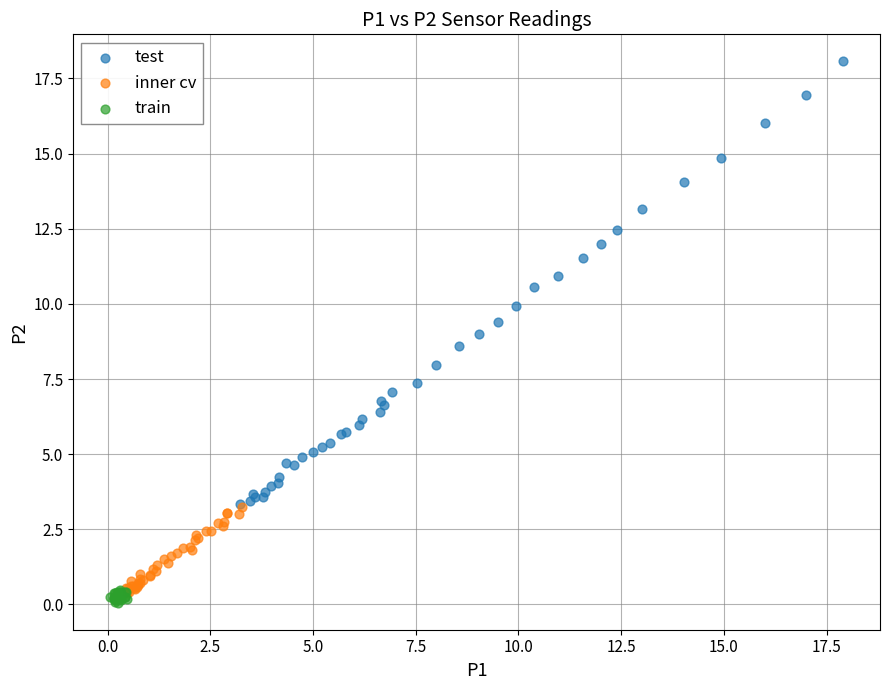

What are all the series names shown in the legend?

test, inner cv, train